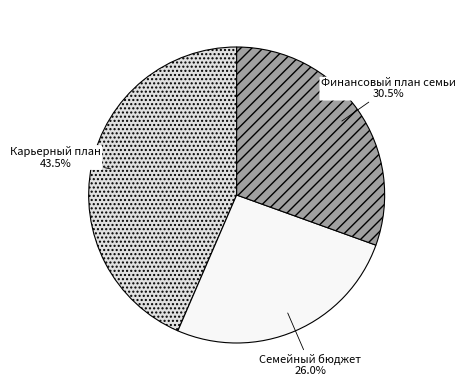

Is there any slice that represents more than half of the pie?

No